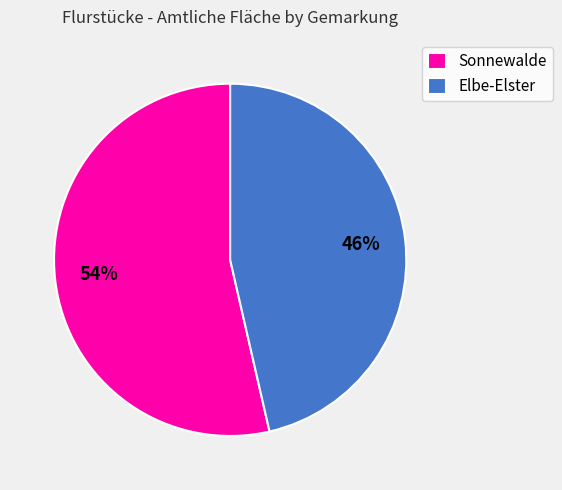

To the nearest percent, what is the average slice percentage?

50%